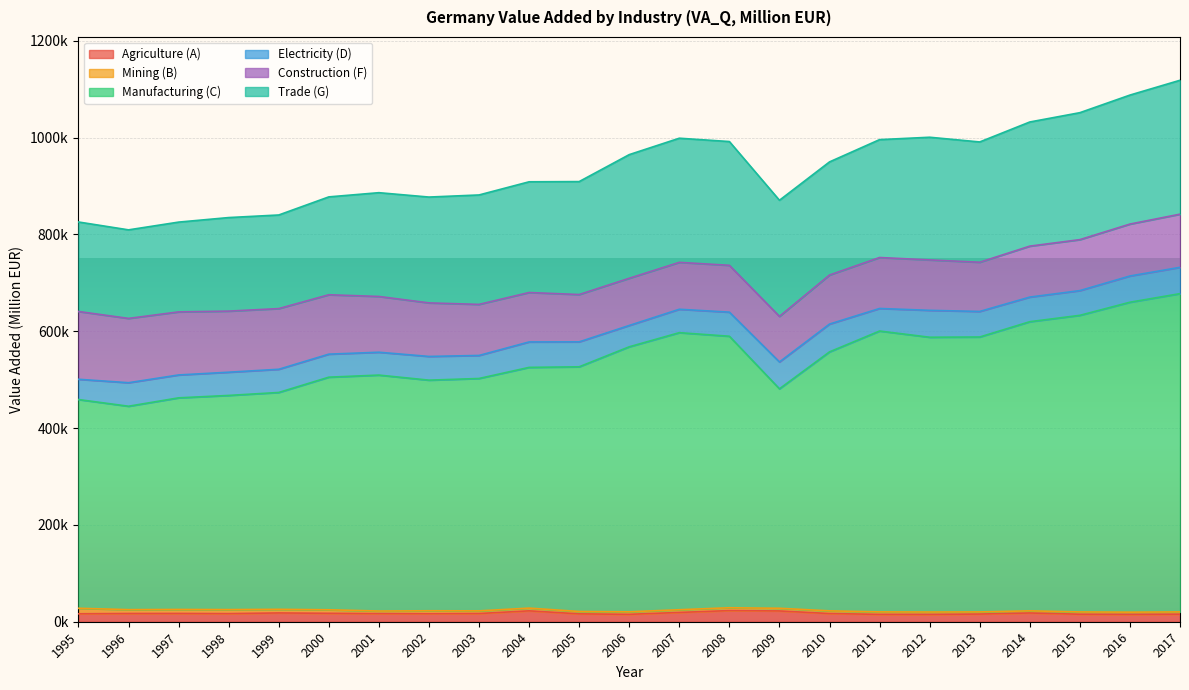

Reading left to right, extract all data points from this chart.

Agriculture (A): 16385.4	16997.3	17125.3	16740.3	18143.2	17395.3	16747.8	16570.7	16955.7	22486.7	16273.0	15313.2	19195.2	23015.0	22266.9	16927.4	15219.8	15109.0	15870.1	18076.6	15513.2	15176.5	15627.8
Mining (B): 11421.9	7971.4	8229.3	8330.7	7485.2	7305.1	5350.2	6071.0	5483.6	5642.7	4884.3	5187.8	5587.8	5855.1	5533.2	5539.2	5122.6	4960.6	4390.9	4414.7	4730.3	4604.2	4628.1
Manufacturing (C): 431204.0	420205.7	437160.4	442428.2	447996.9	480516.1	487437.5	476422.2	480080.4	497324.3	505476.4	547478.2	572391.9	560913.4	453356.4	535026.6	580206.1	567652.0	567961.4	597337.0	612733.8	640258.4	657536.2
Electricity (D): 41866.4	48598.7	47283.2	47973.0	47912.6	47546.4	47211.6	48982.8	47567.2	52545.9	51533.5	44064.2	48338.5	49775.6	55521.1	57440.4	46583.0	55562.7	52777.4	50841.8	51067.8	54198.0	54348.5
Construction (F): 140037.0	132829.8	130281.1	126196.9	125338.4	122711.7	115201.2	110622.7	105471.7	102089.3	97765.8	97489.3	96896.5	96735.1	94139.5	101327.2	105288.2	104168.9	101654.6	105248.2	105303.6	107257.2	109815.8
Trade (G): 184890.6	182942.0	185489.0	193270.9	193386.0	202189.3	214392.7	218644.0	226086.0	228747.9	233340.9	255446.3	256455.6	255690.1	239852.2	233675.2	243545.0	253422.3	248496.2	256477.2	262274.6	266495.2	276624.2